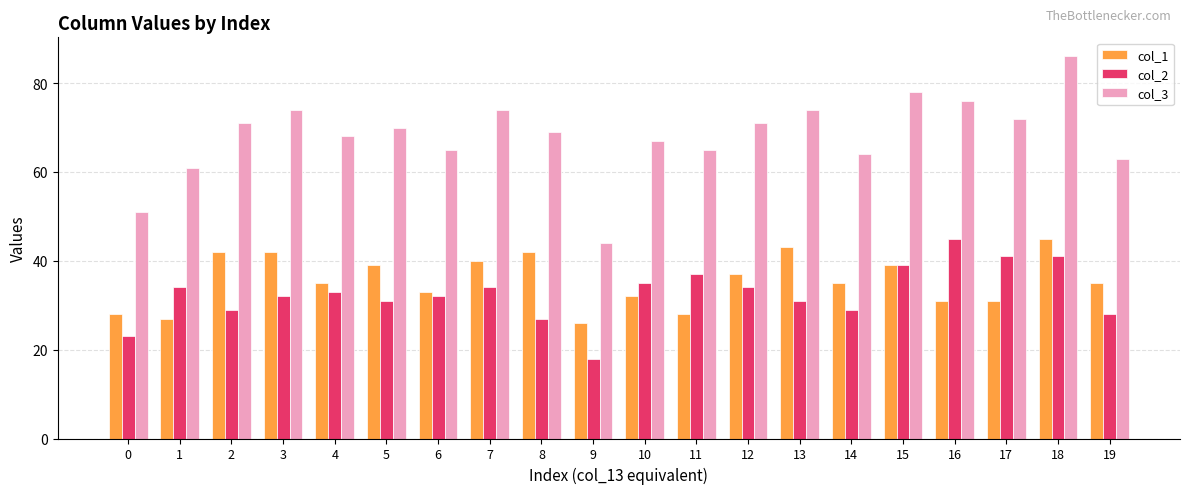

What are all the series names shown in the legend?

col_1, col_2, col_3